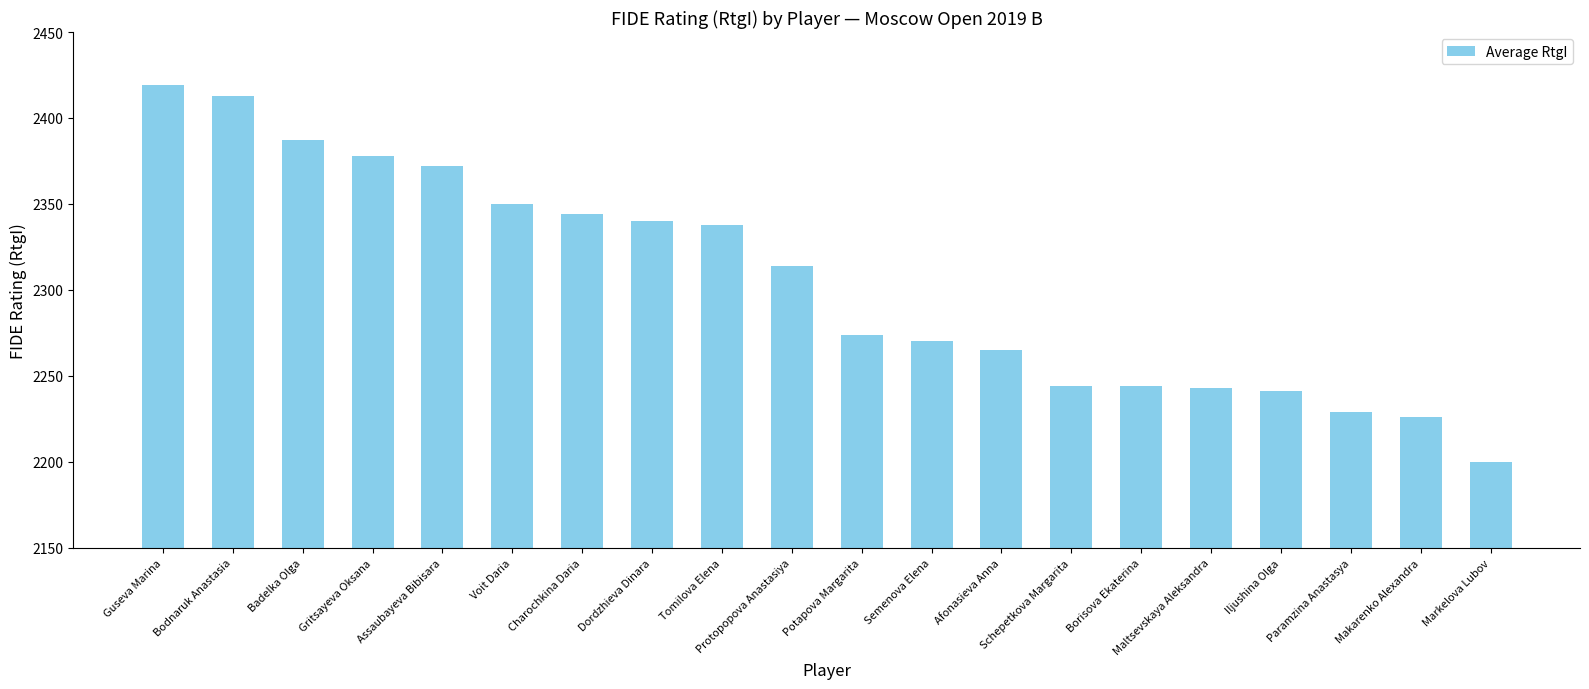

Read the value at Bodnaruk Anastasia, to the nearest 50.

2400